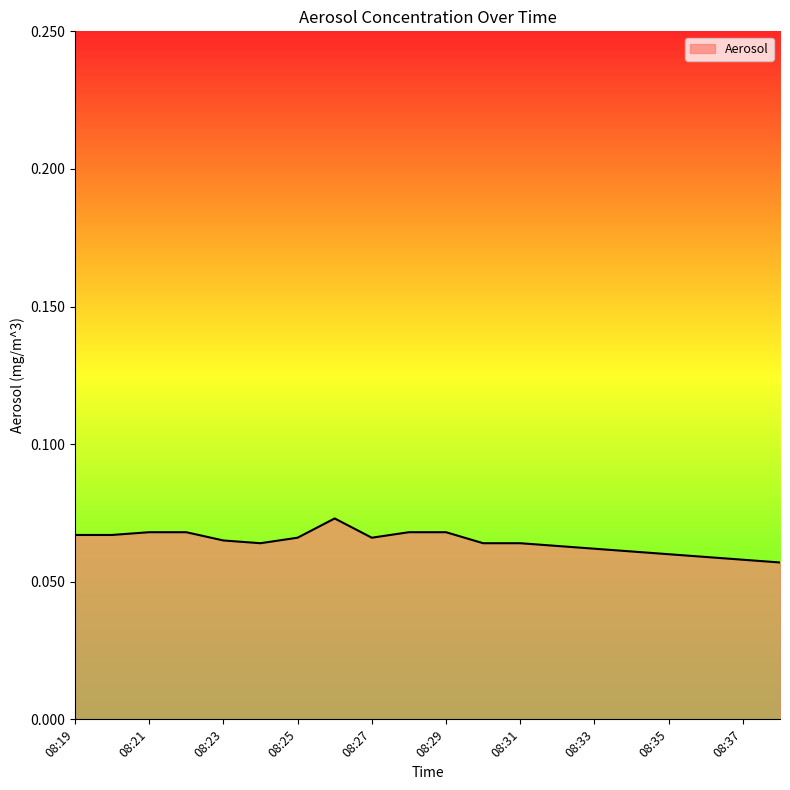

How many lines are shown in the chart?

1